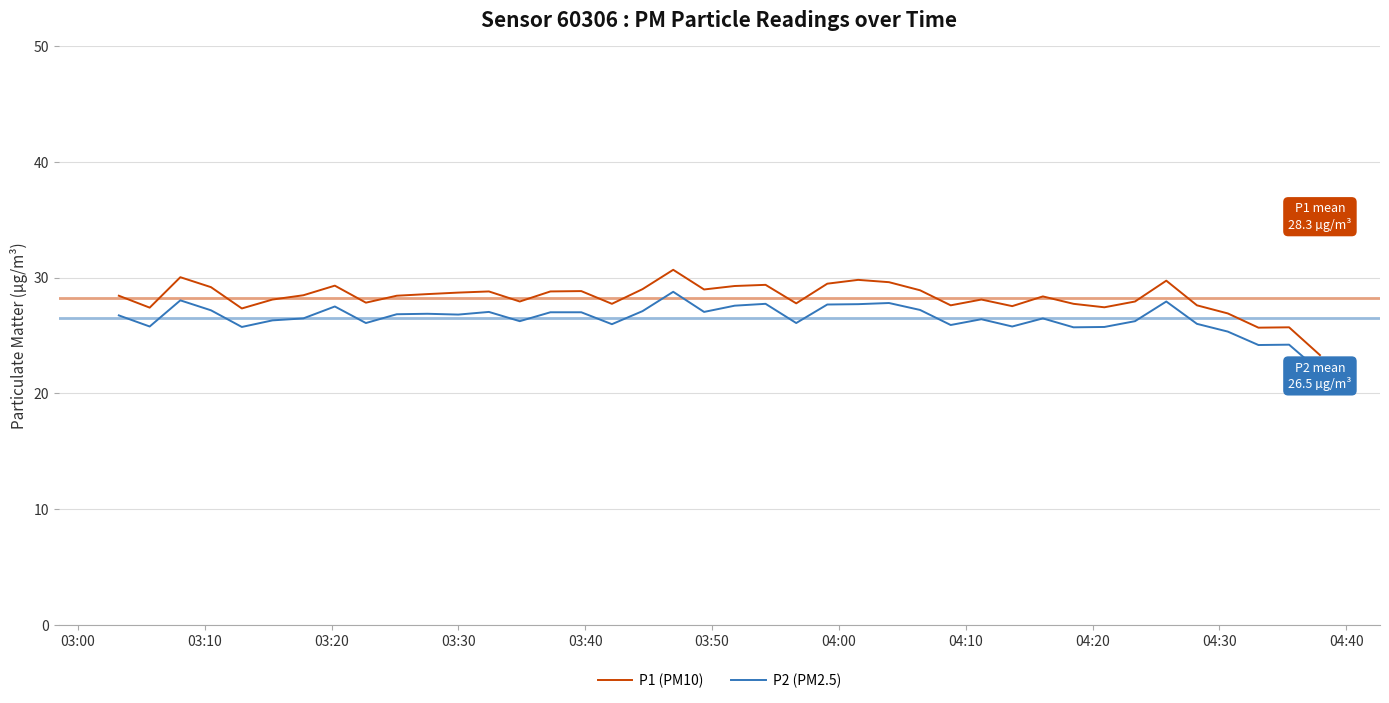

List the series in order of their overall mean, highest first.

P1 (PM10), P2 (PM2.5)